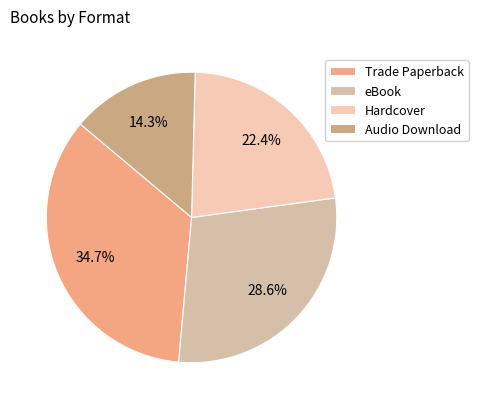

Combined, do Hardcover and Audio Download account for over 50%?

No